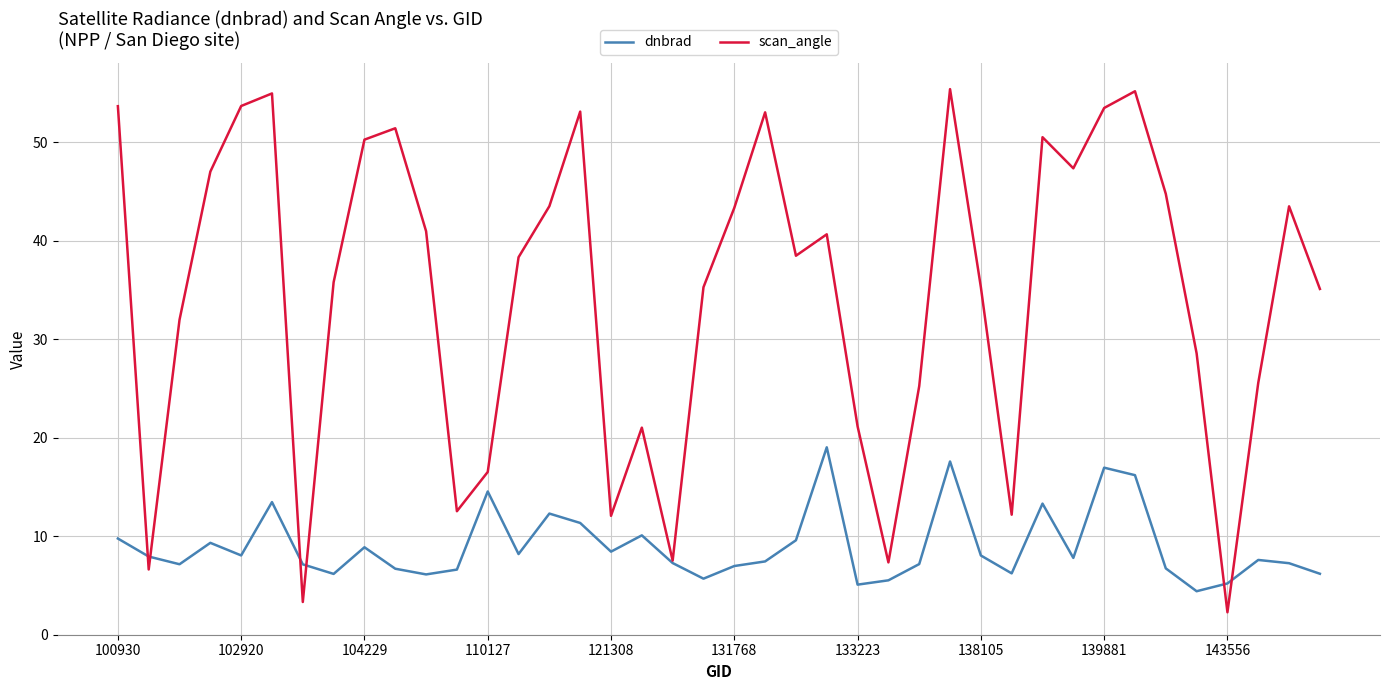

In dnbrad, how many points are higher than both neighbors (excluding endpoints)?

11